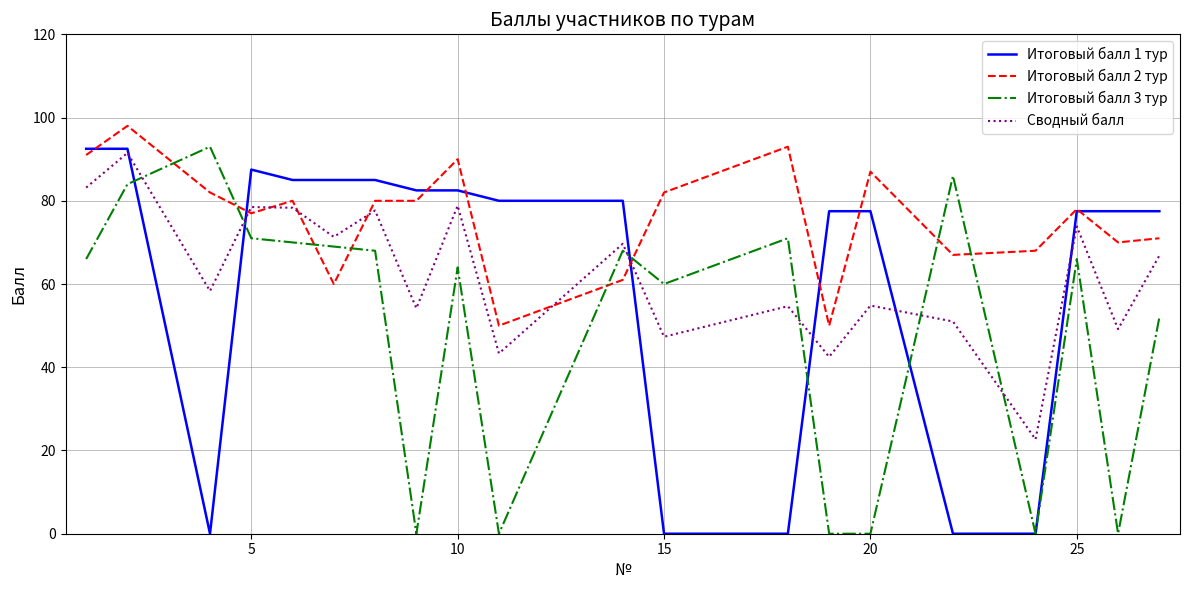

At how many categories does at least one series exceed 23?

20